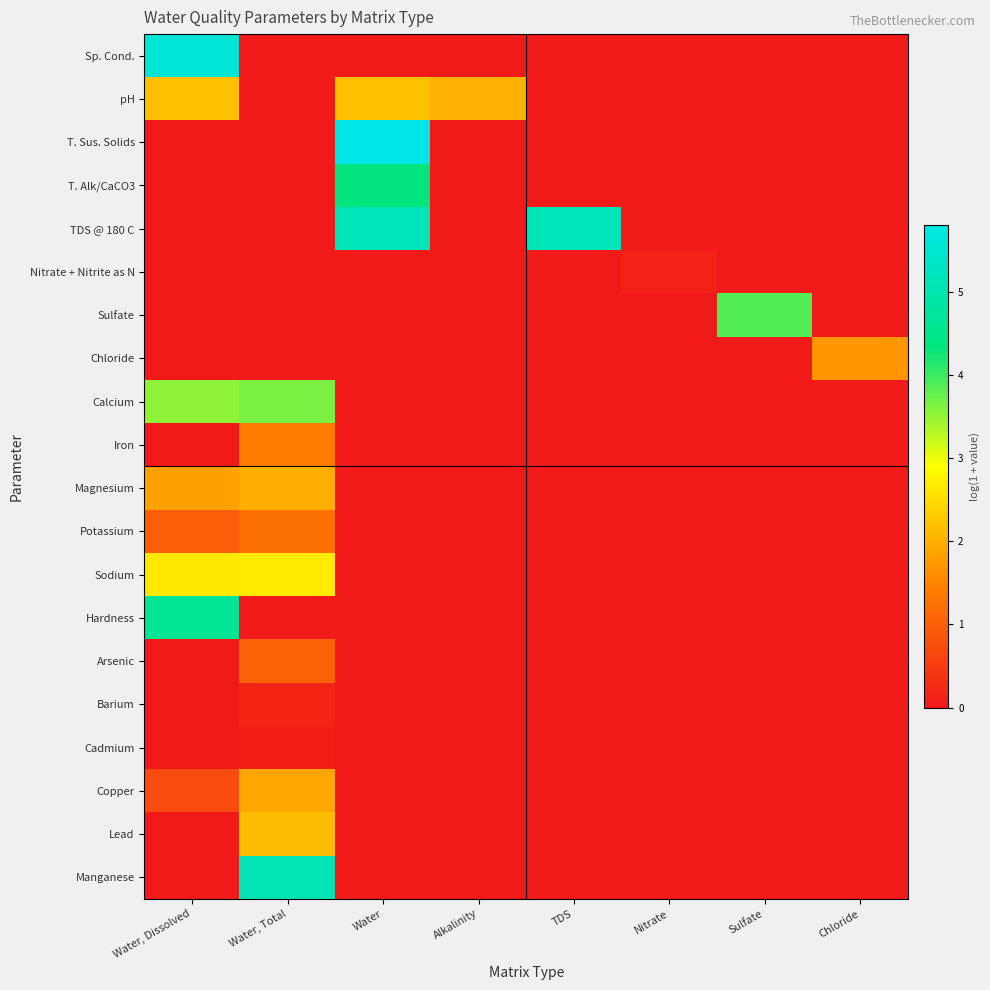

At which category is the sum across all series the highest?

Water, Dissolved